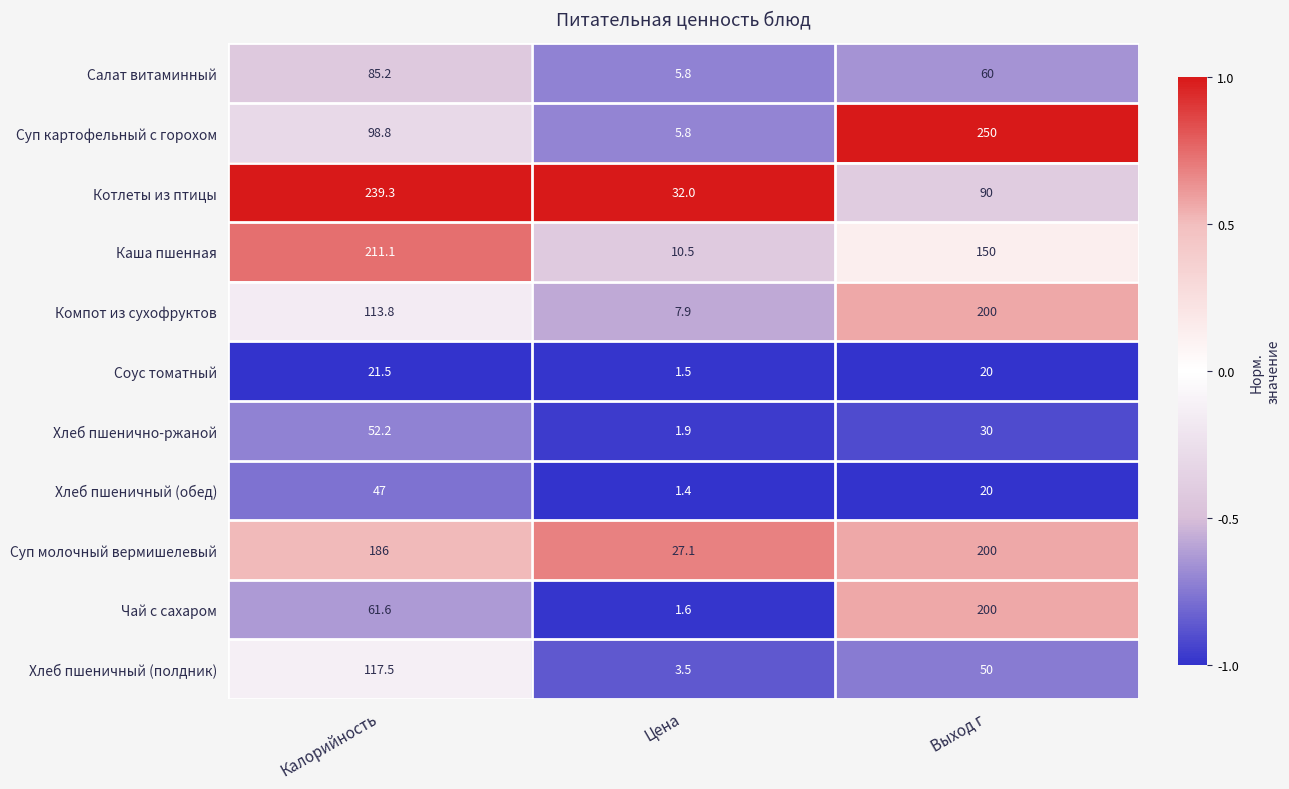

Which series has the largest range (max minus min)?

Суп картофельный с горохом